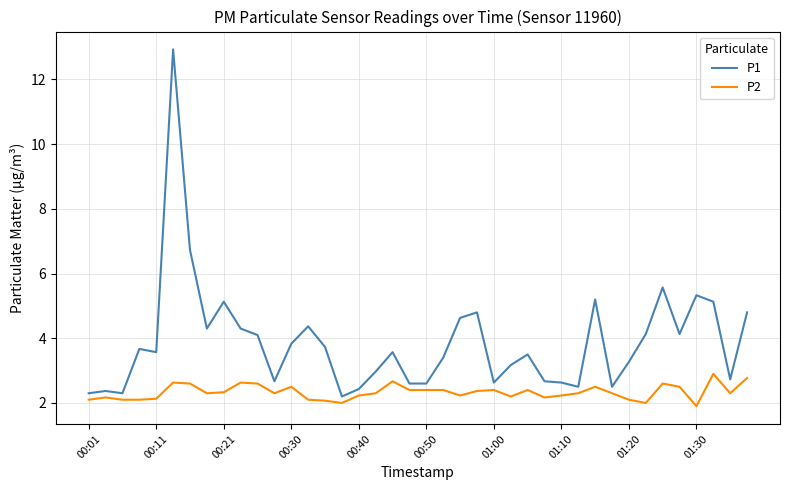

What is the minimum value shown in the chart?

1.9